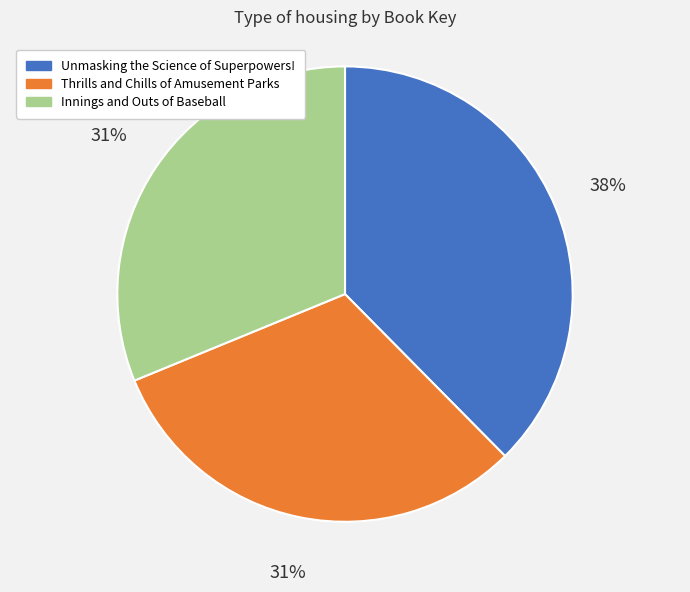

How many slices are in this pie chart?

3